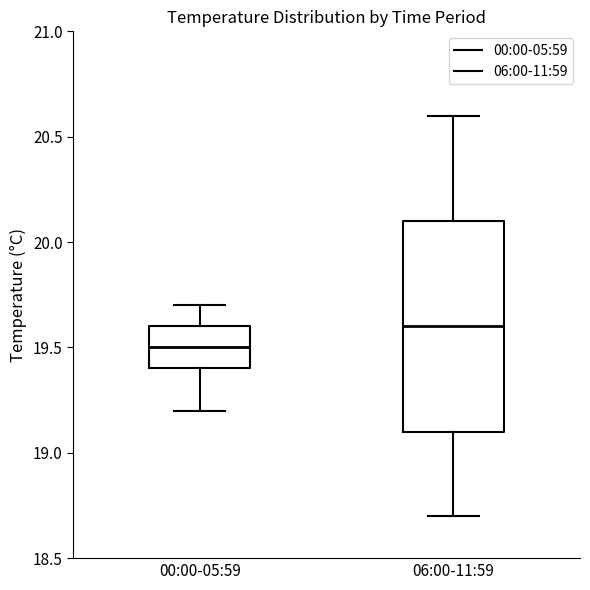

Where does the upper whisker of the box for 06:00-11:59 end on the y-axis? The values are not printed on the chart, so give them approximately, as read against the axis.

20.6